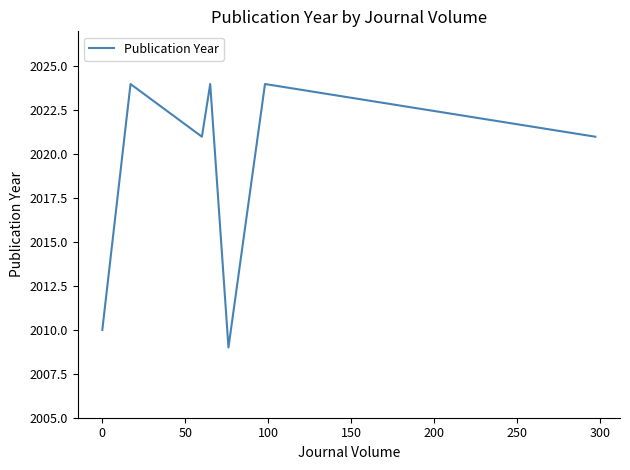

What is the average value?

2019